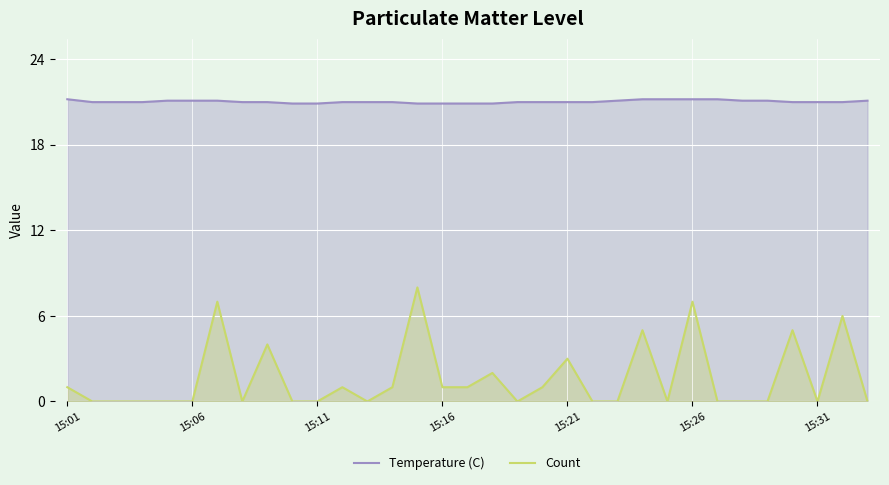

How many lines are shown in the chart?

2